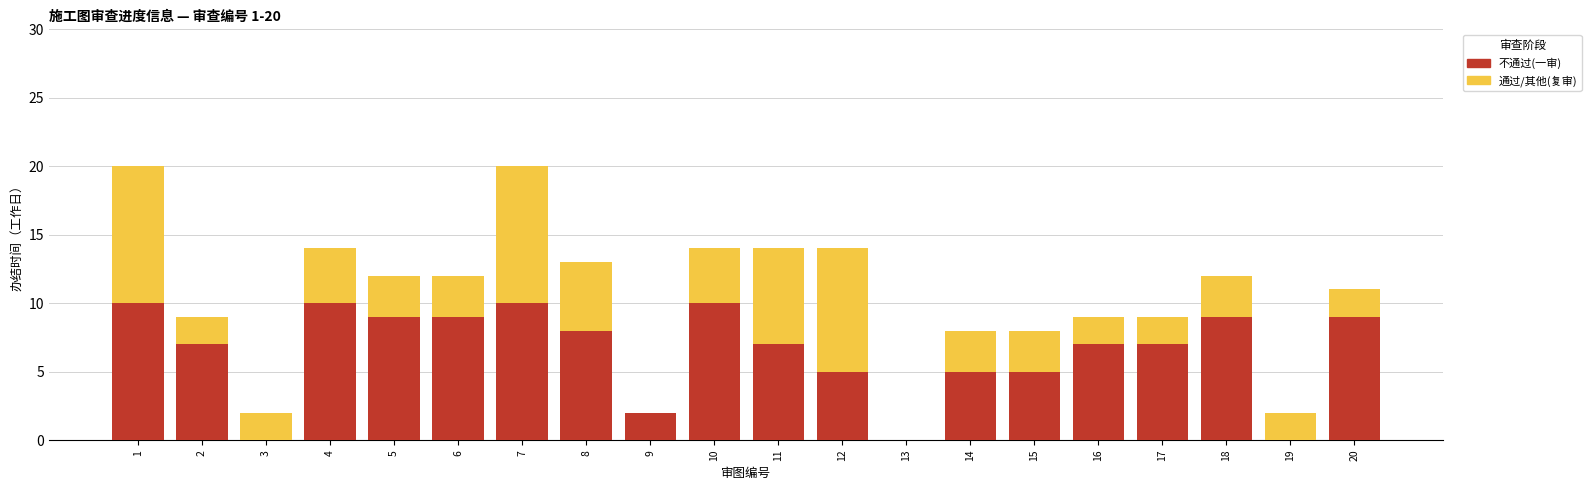

True or false: 不通过(一审) has a value of -5 at 13.

False